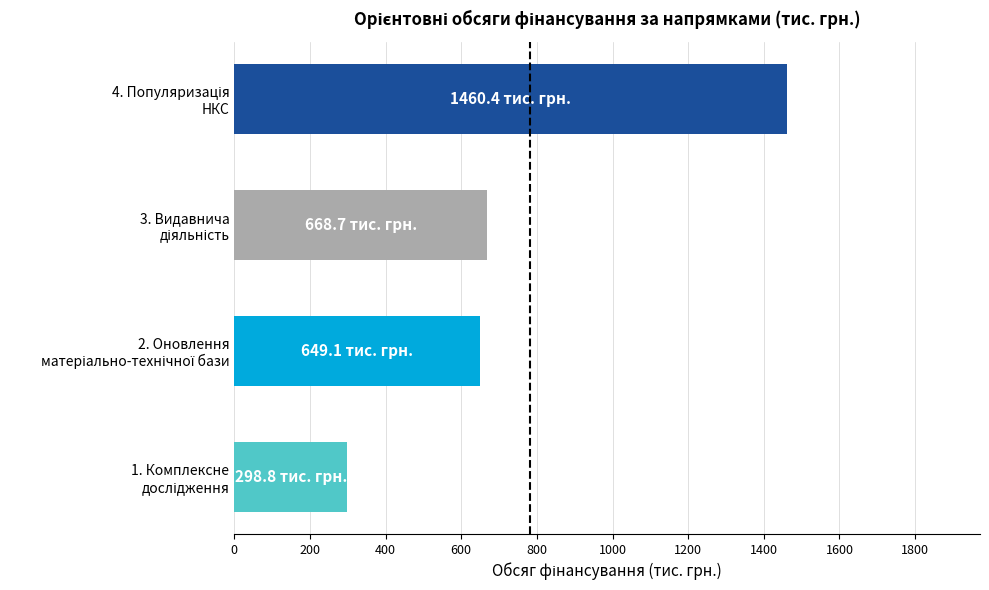

What is the greatest value displayed?

1460.4